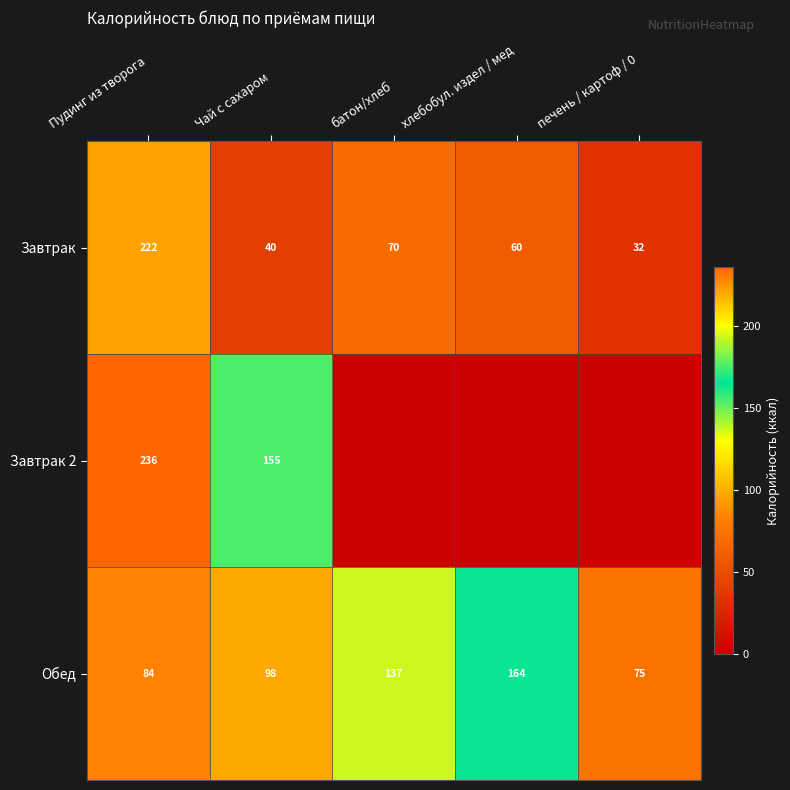

Rank the categories by Завтрак value from lowest to highest.

печень / картоф / 0, Чай с сахаром, хлебобул. издел / мед, батон/хлеб, Пудинг из творога